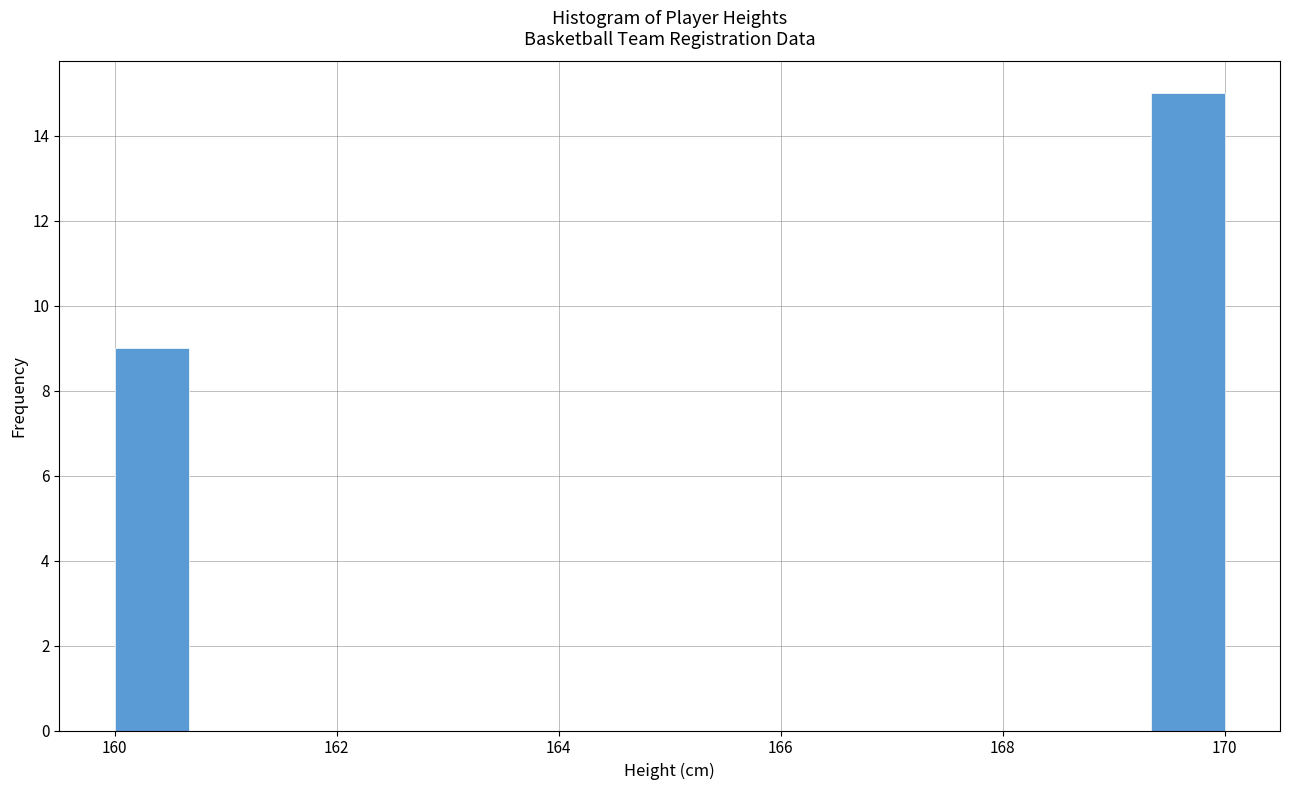

Around what value on the x-axis is the tallest bar? Give the approximate position of its centre, as read against the axis.

169.6